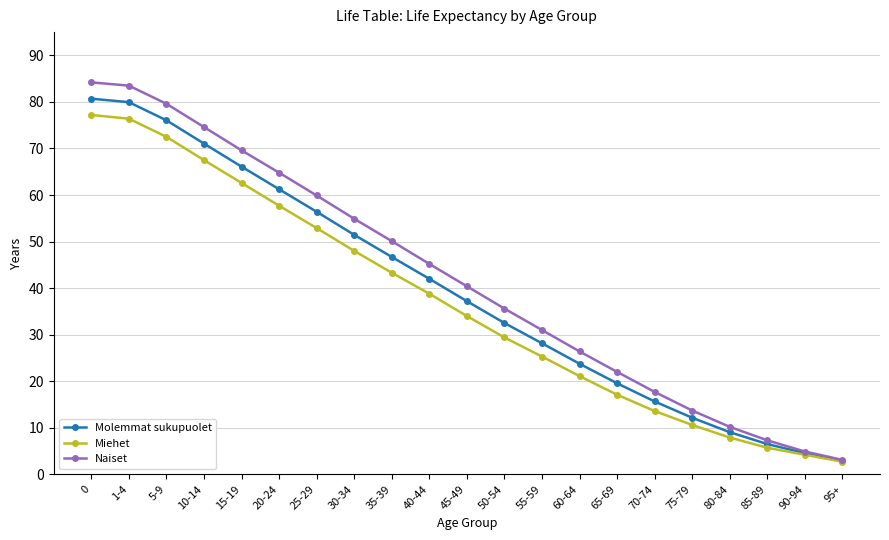

What is the total value across all series at 45-49?

111.6